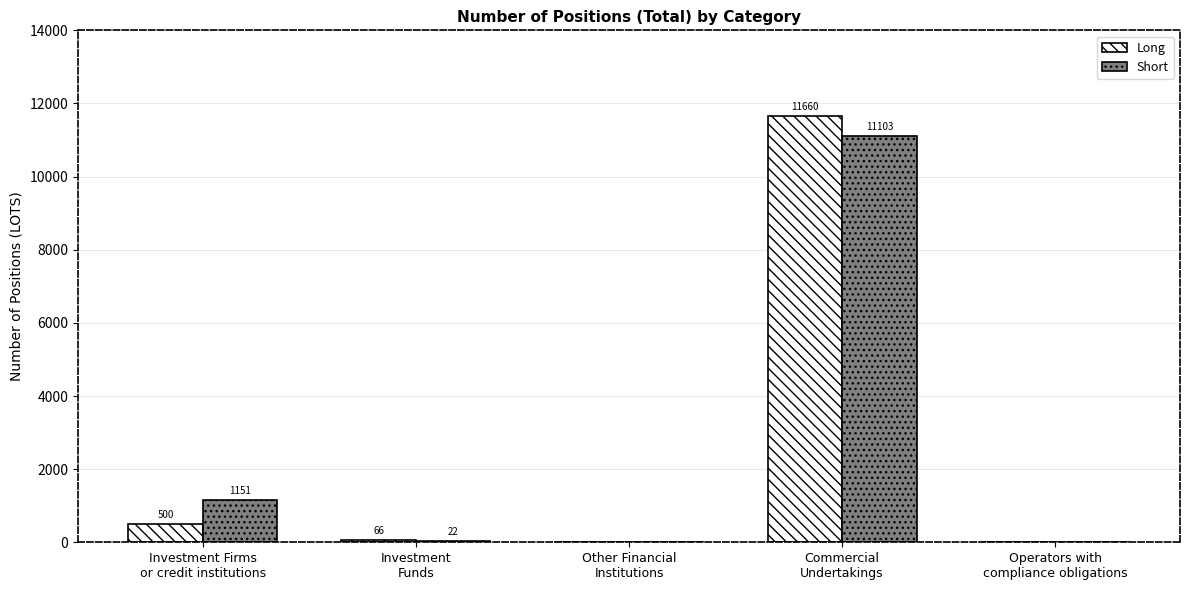

What is the sum of all Long values?

12226.0